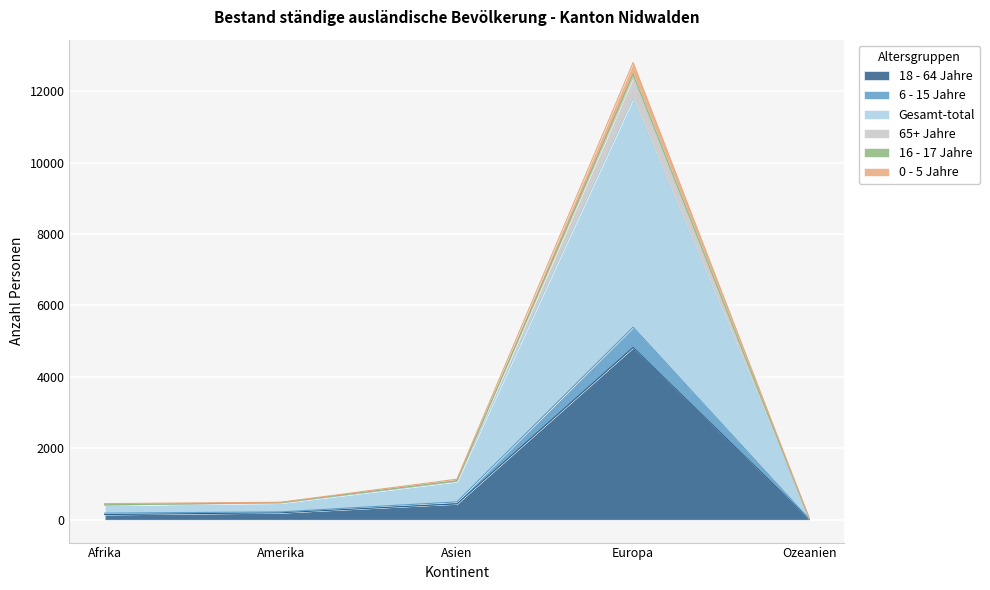

At which category is the sum across all series the highest?

Europa